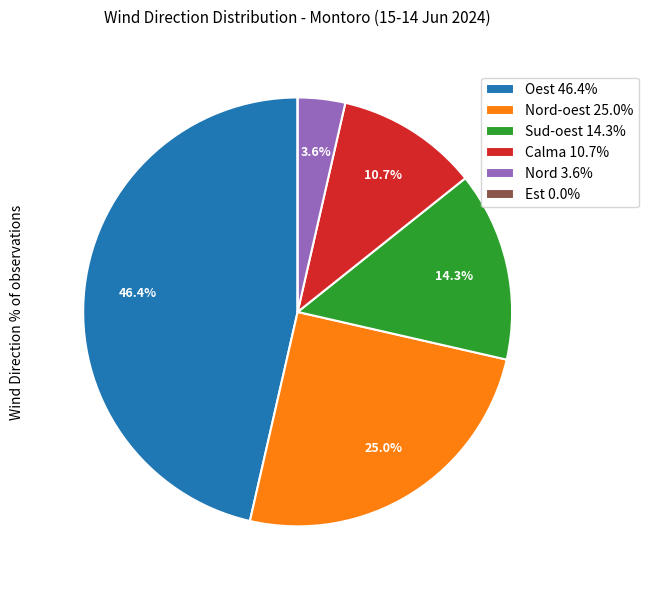

Does Nord 3.6% account for over 50% of the chart?

No